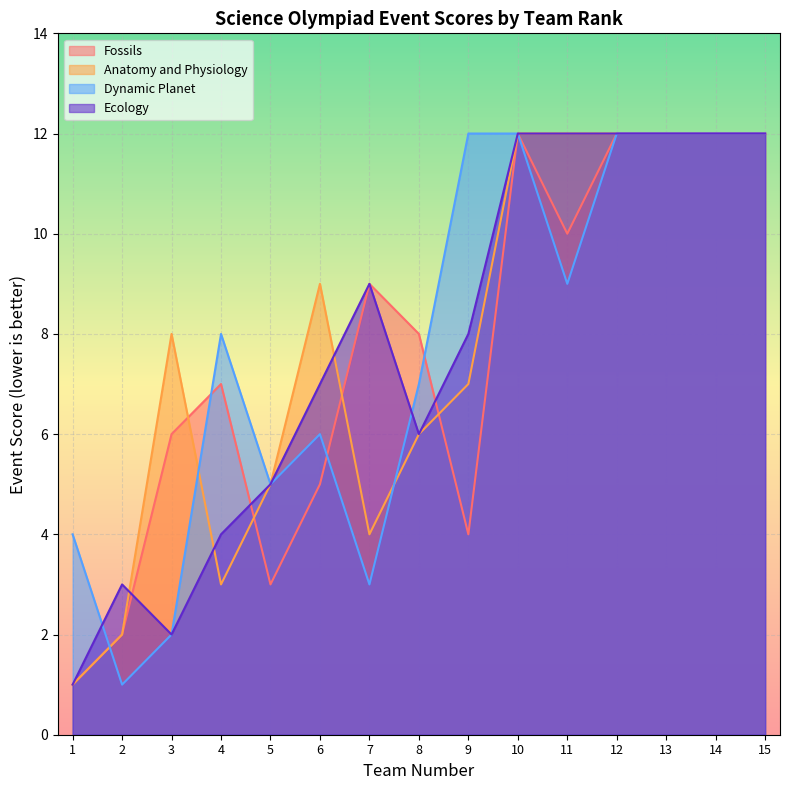

Which series changed the most between 8 and 9?

Dynamic Planet